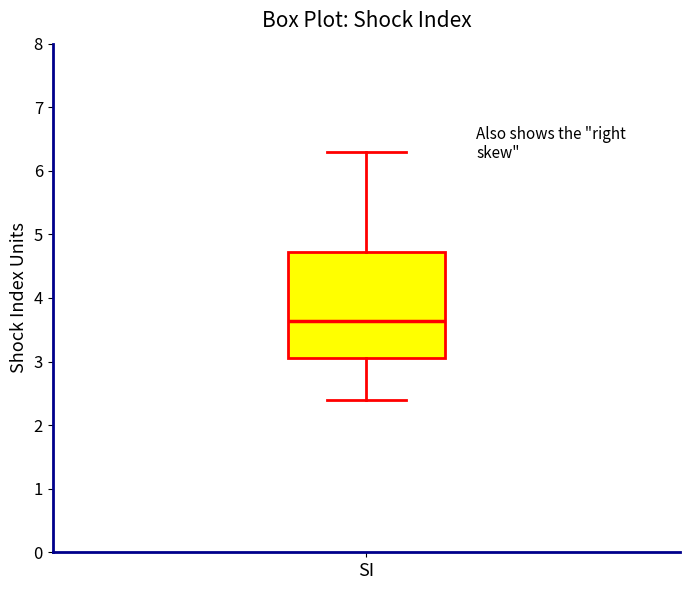

Transcribe this box plot: give where the median line is, the range the box spans, and where the two whiskers end, as read against the y-axis. The values are not printed on the chart, so give them approximately, as read against the axis.

median 3.6, box 3.1 to 4.7, whiskers 2.4 to 6.3